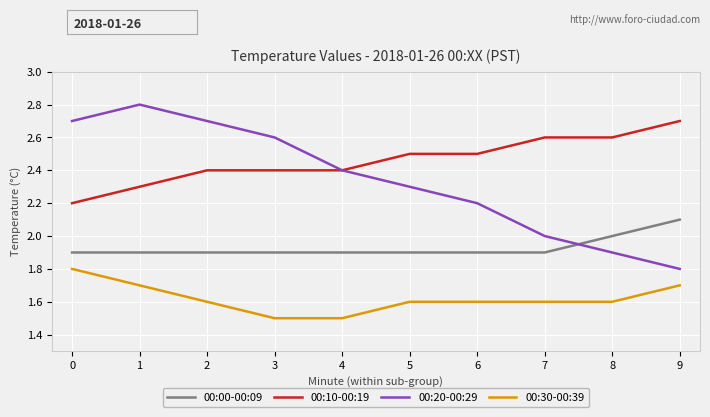

At how many categories does at least one series exceed 2?

10